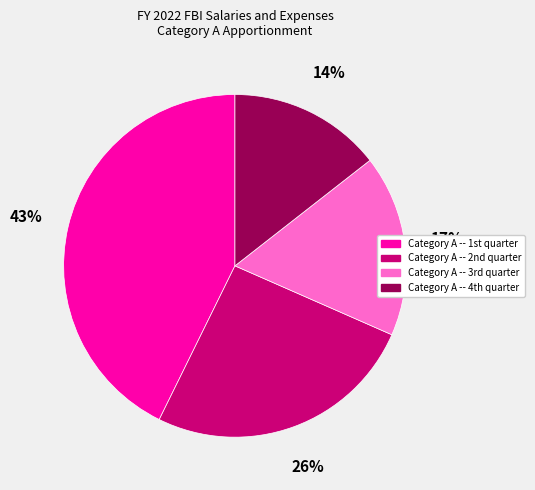

Which category has the biggest portion of the pie?

Category A -- 1st quarter